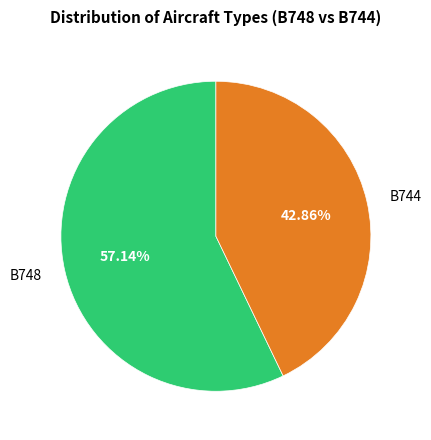

The B748 slice represents 69% of the pie. True or false?

False